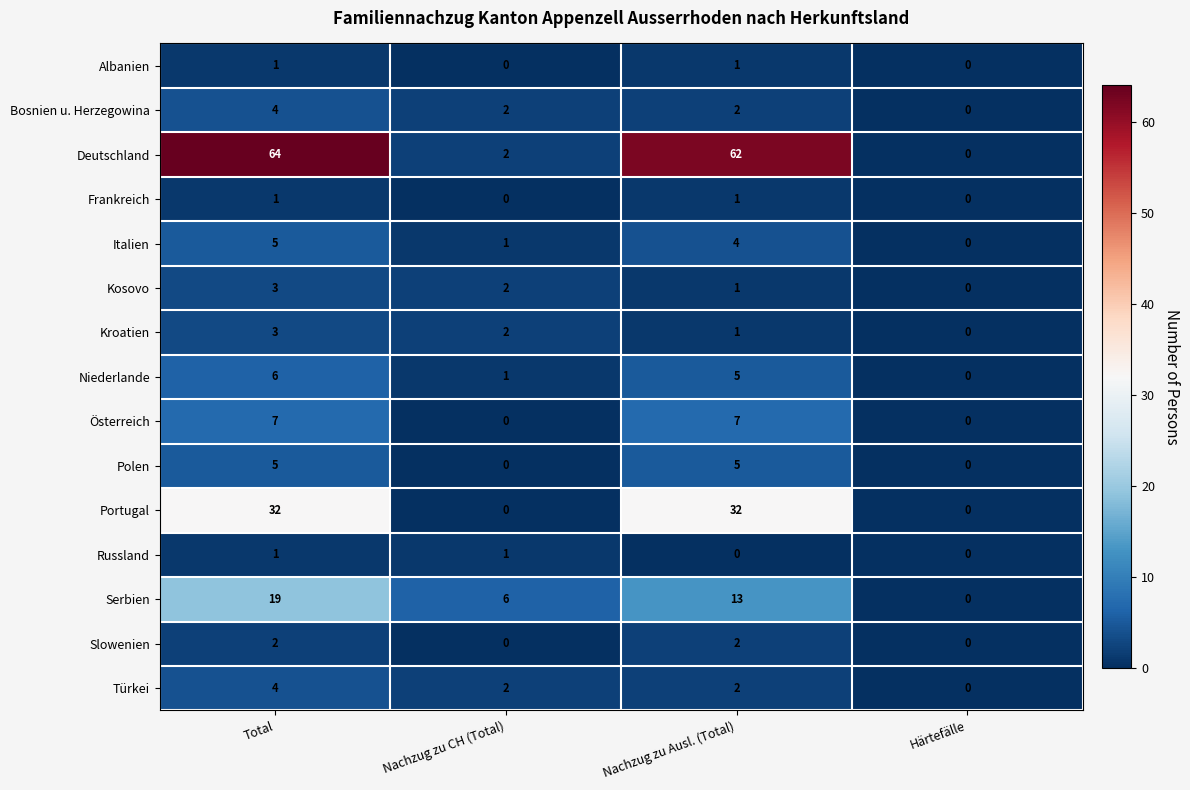

The Bosnien u. Herzegowina series shows 2 at Nachzug zu CH (Total). True or false?

True